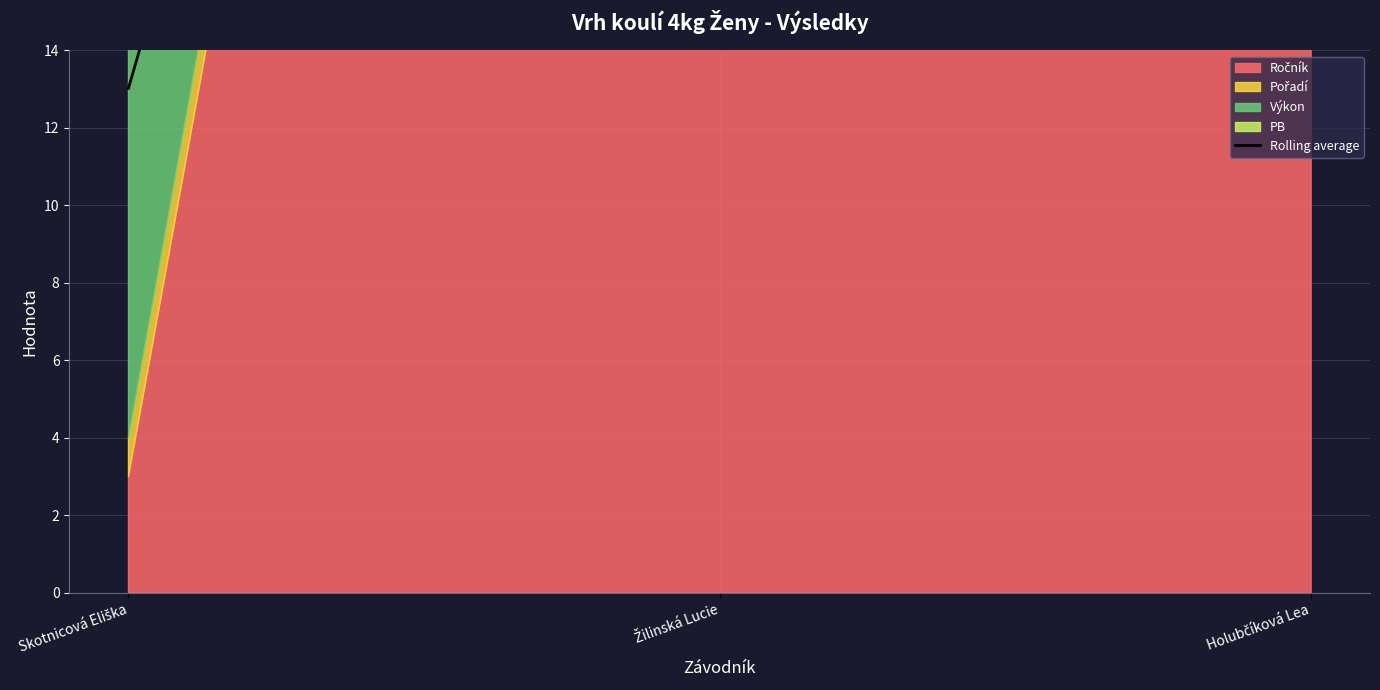

What is the label of the 1st point from the right?

Holubčíková Lea